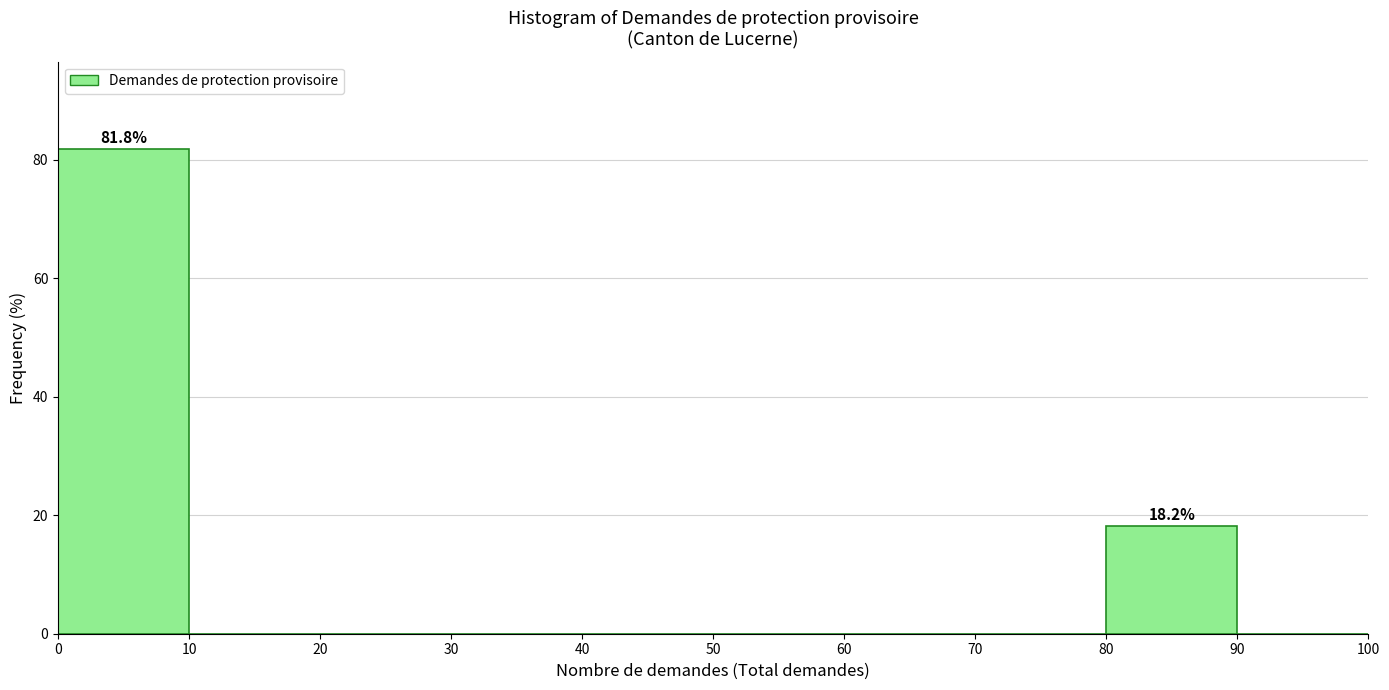

Over which range of the x-axis is the bar tallest?

0 to 10